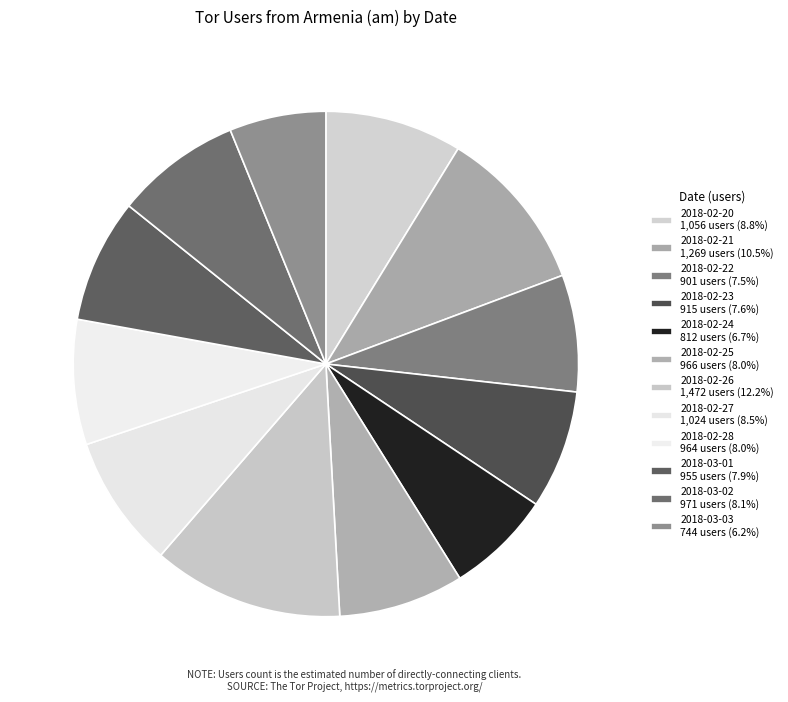

Does any single category account for the majority?

No